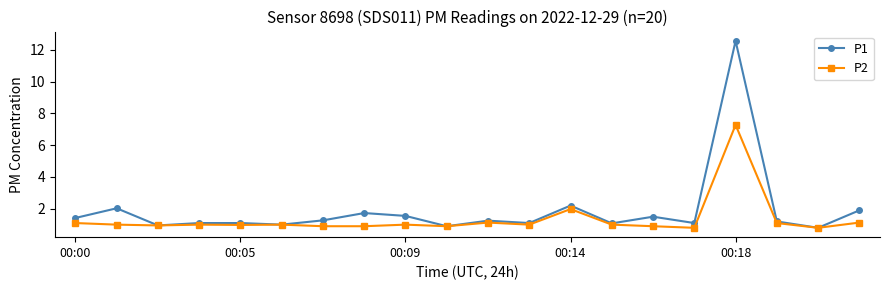

What is the lowest value of the P2 series?

0.8